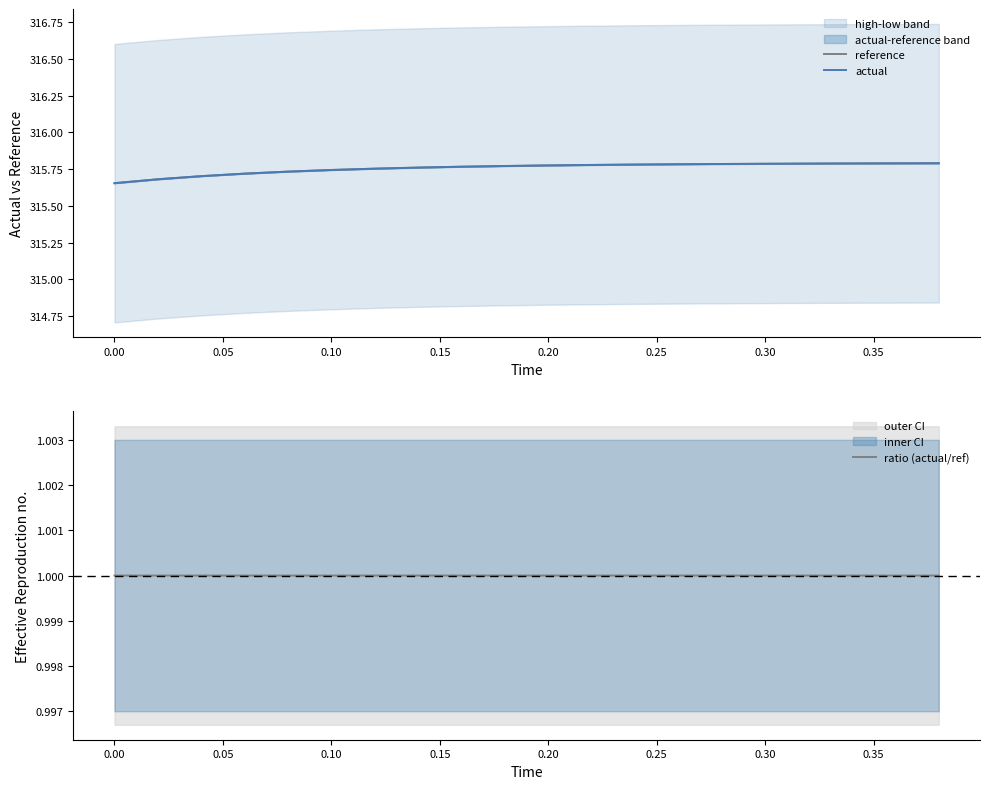

True or false: actual and ratio (actual/ref) intersect in this chart.

False